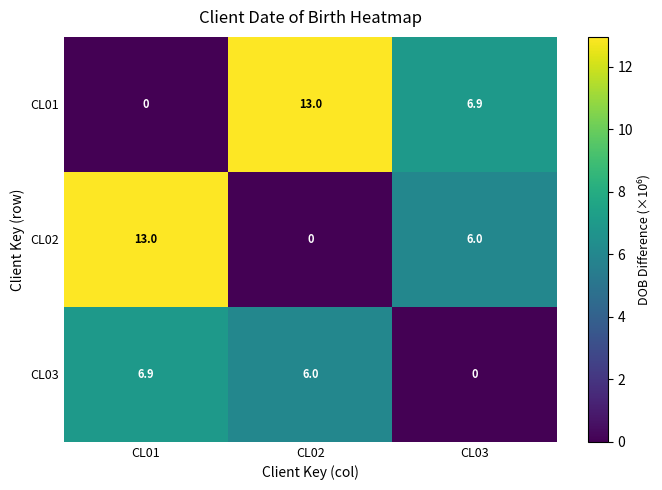

Which series has the largest total across all categories?

CL01